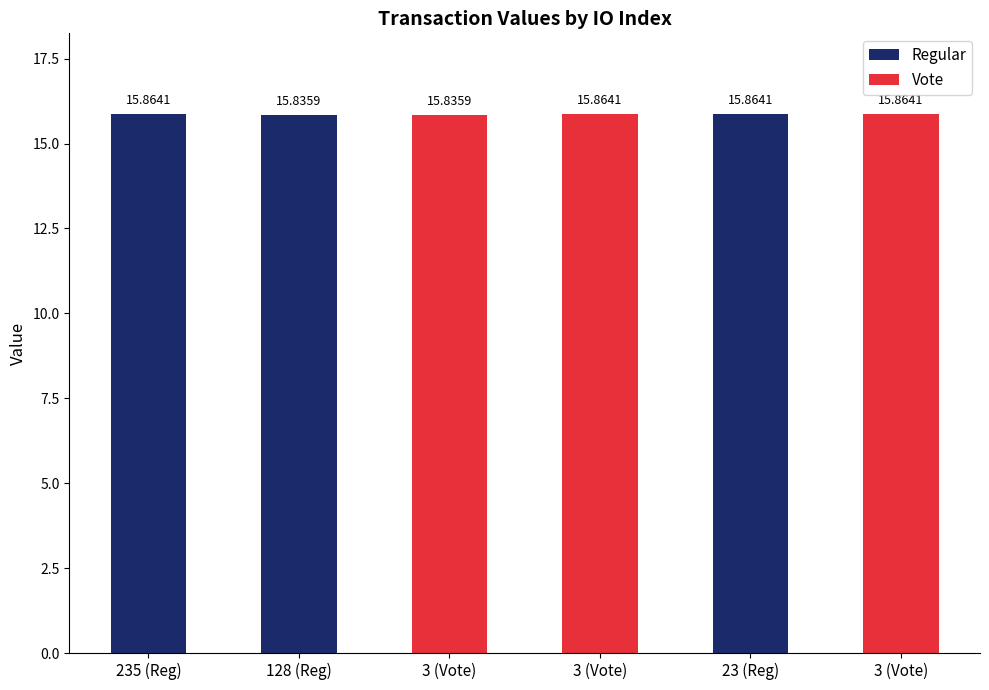

Reading right to left, extract all data points from this chart.

Regular: 15.9	15.8	15.9
Vote: 15.9	15.9	15.8